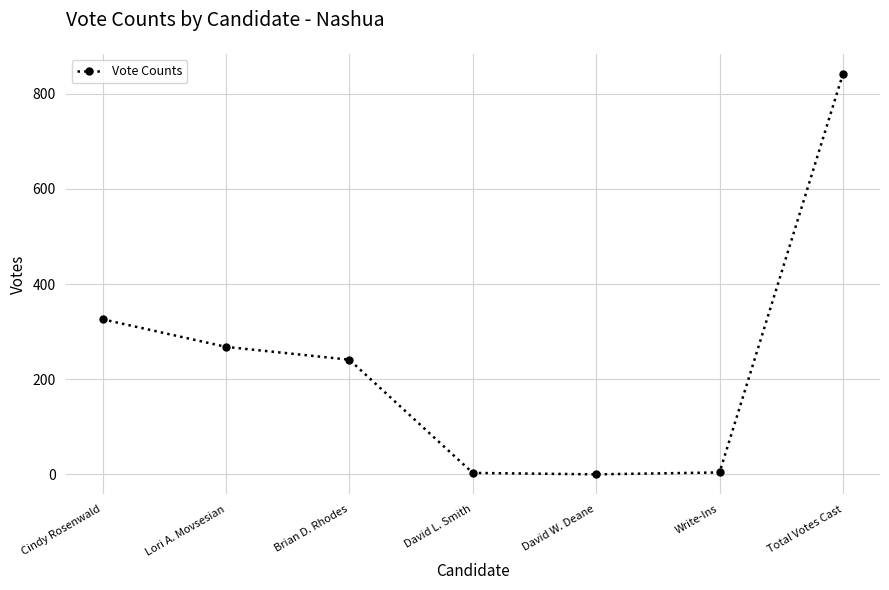

What is the greatest value displayed?

842